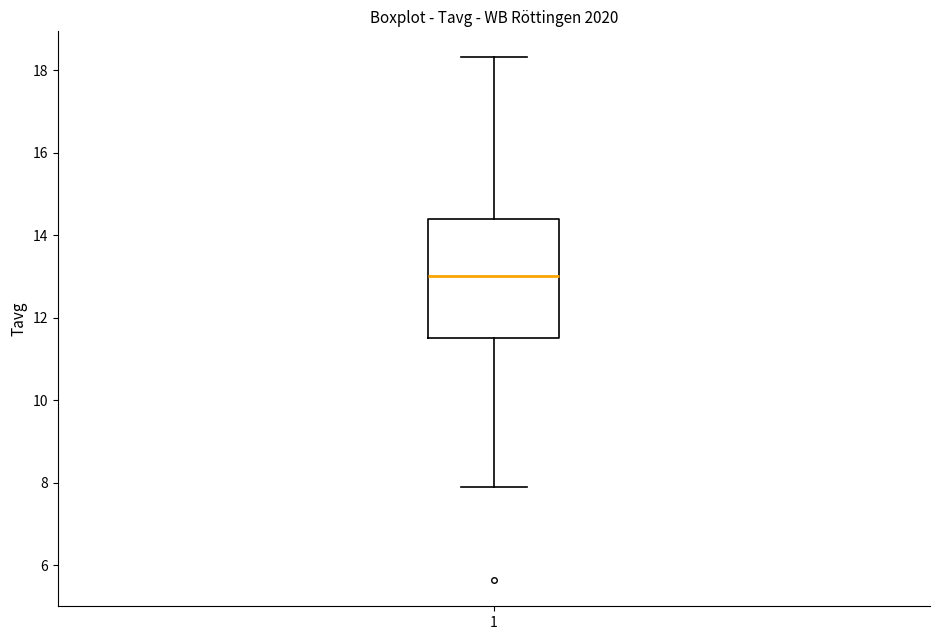

Where is the lower edge of the box at x = 1 on the y-axis? The values are not printed on the chart, so give them approximately, as read against the axis.

11.6